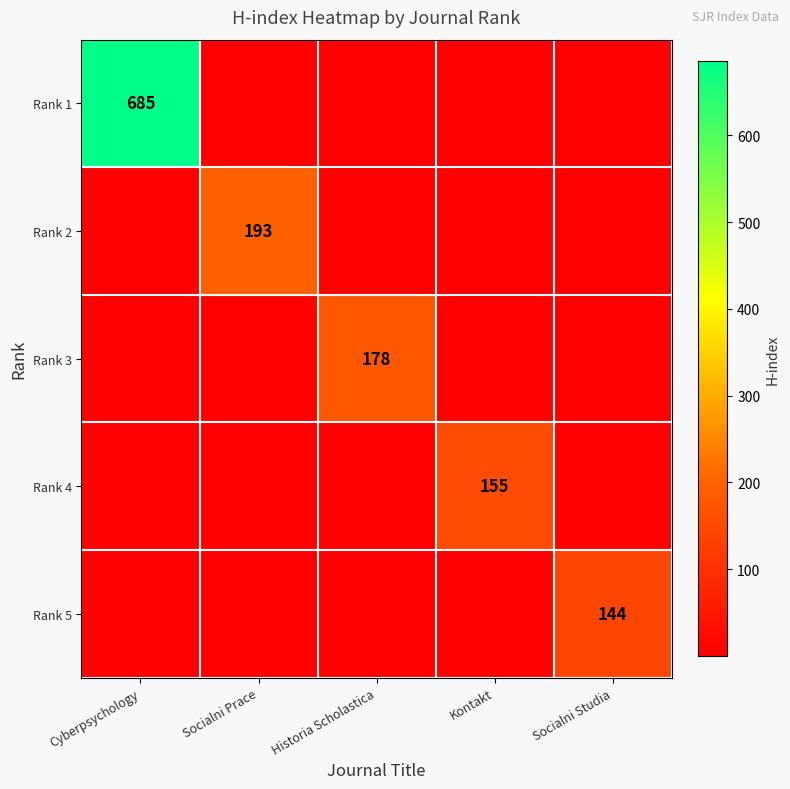

True or false: Rank 5 has a value of 60.0 at Socialni Studia.

False